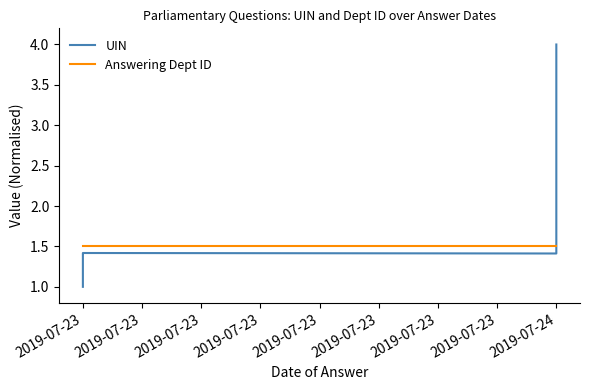

How many lines are shown in the chart?

2